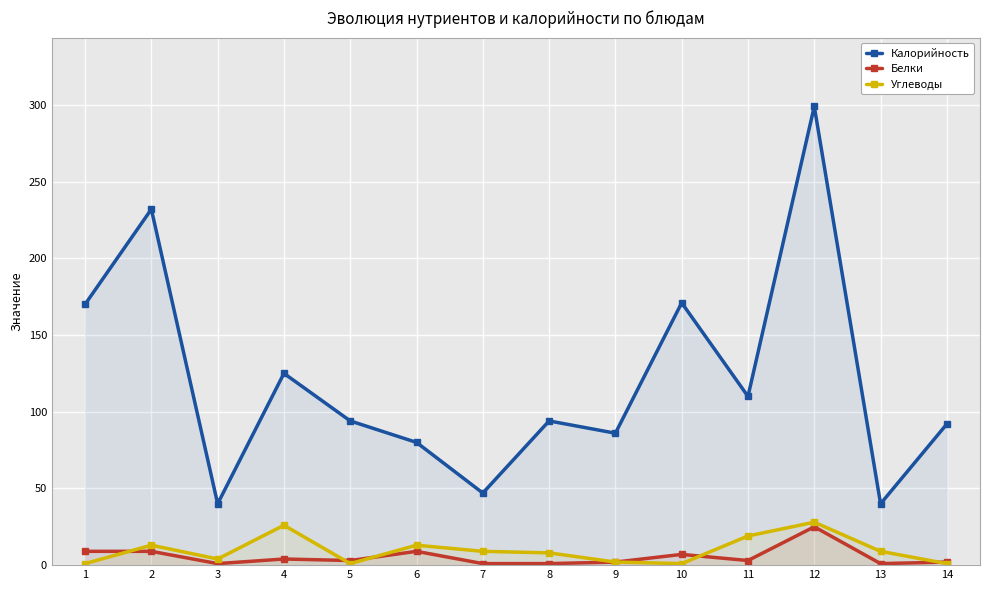

What is the approximate value of Белки at 2?

9